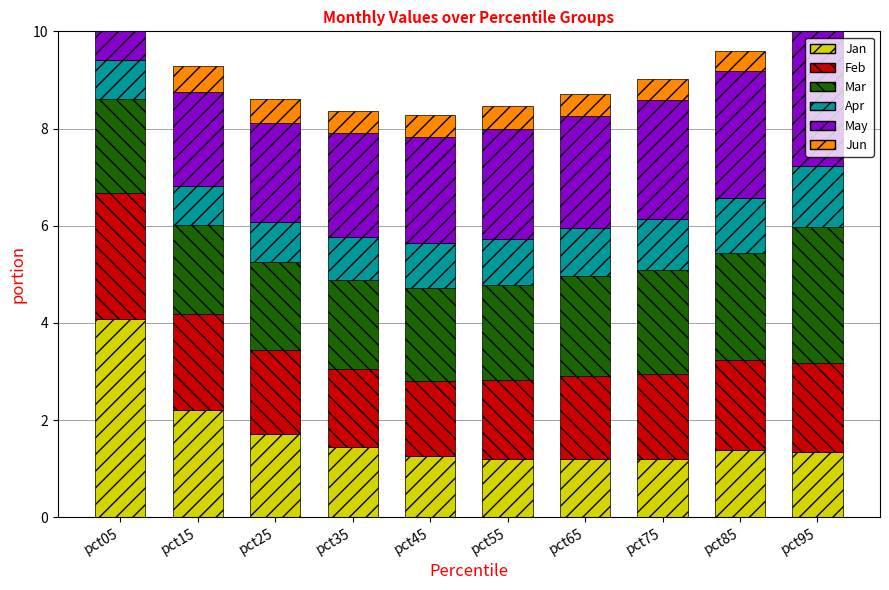

Are the bars horizontal?

No